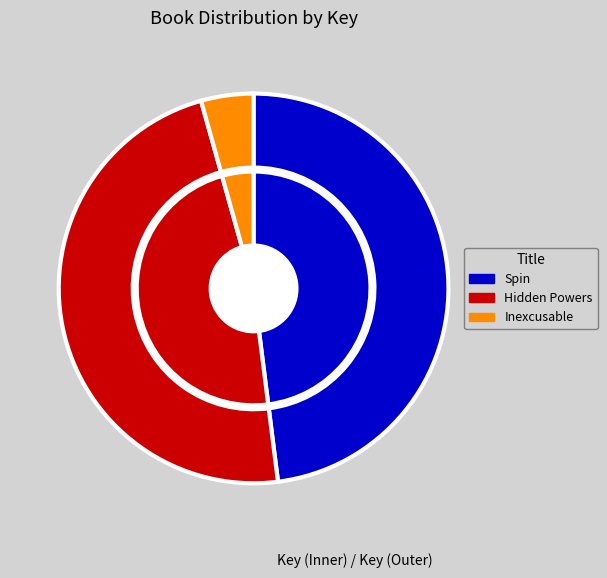

Combined, what portion of the pie is Inexcusable and Spin?

52.3%